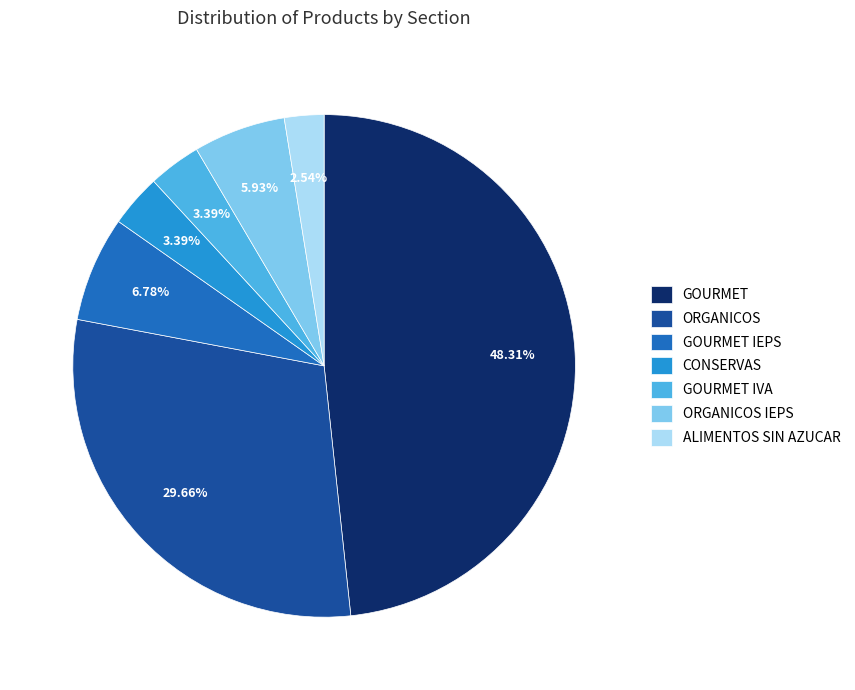

True or false: ORGANICOS accounts for 38% of the total.

False